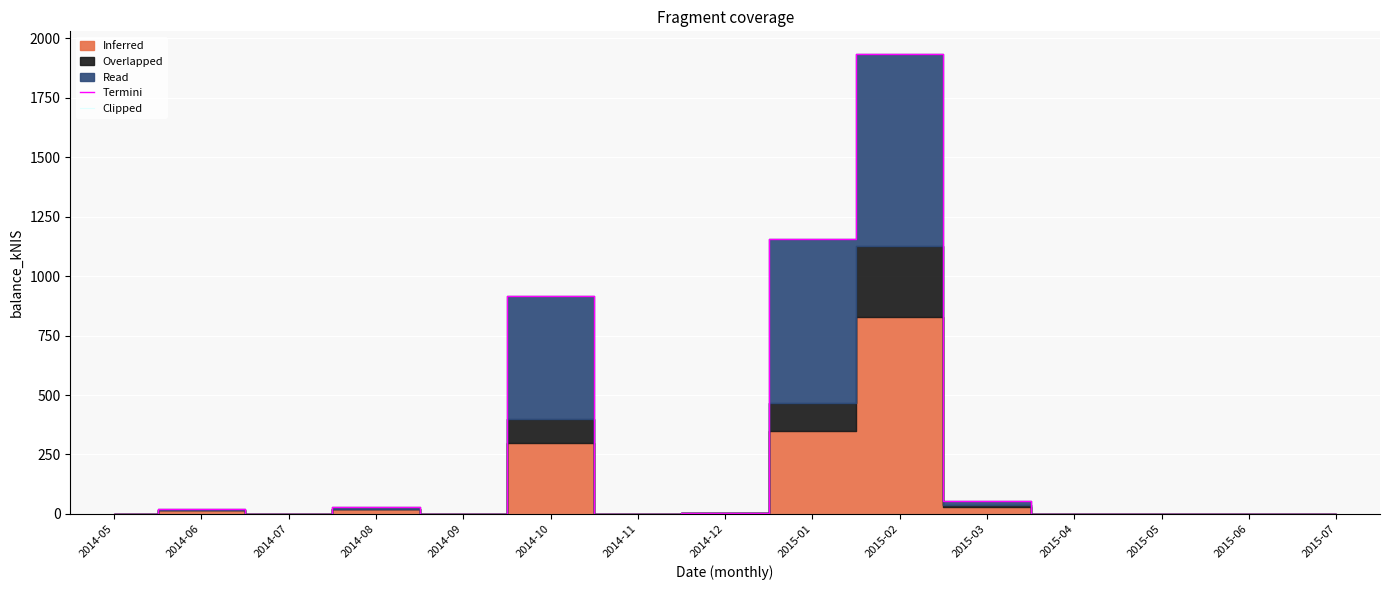

Between 2014-05 and 2014-08, which series saw the biggest shift?

Termini